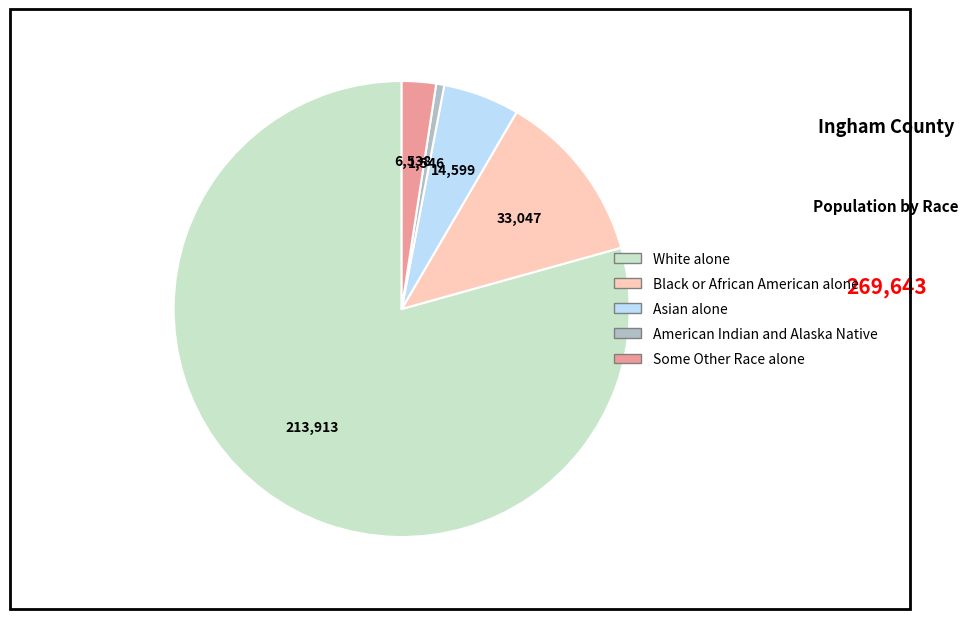

Combined, do Black or African American alone and White alone account for over 50%?

Yes